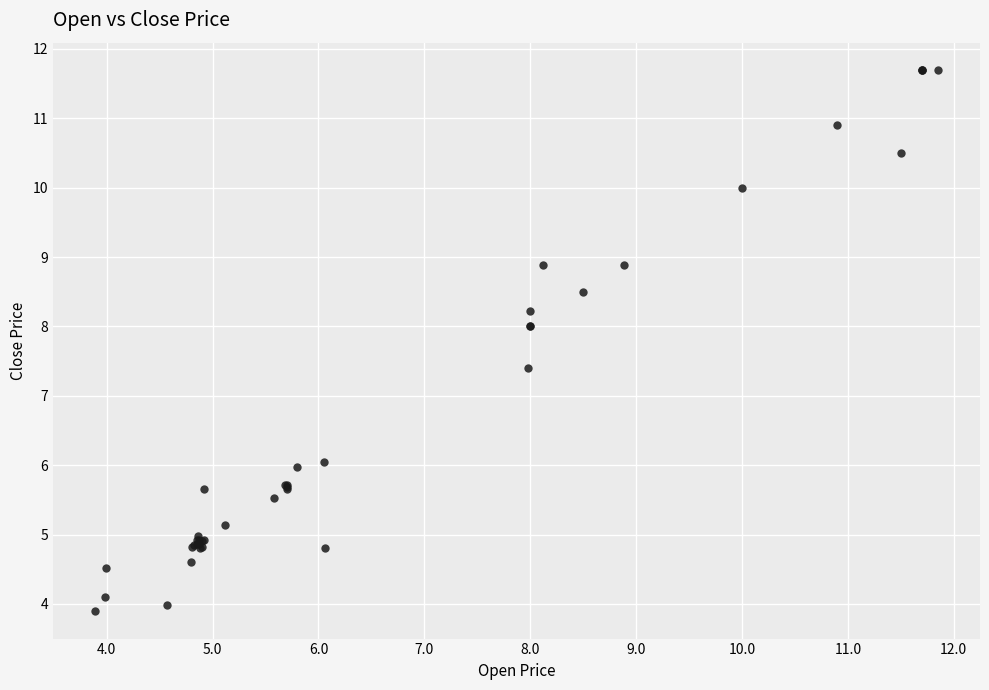

What Y value in the scatter plot is closest to 7?

7.4